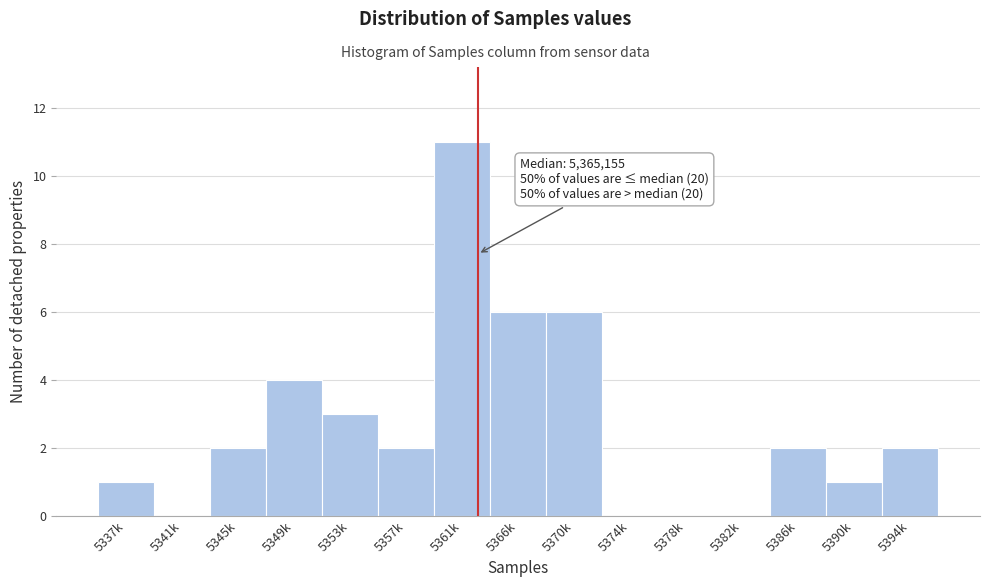

Reading right to left, transcribe all the data shown in this chart.

5394k=2	5390k=1	5386k=2	5382k=0	5378k=0	5374k=0	5370k=6	5366k=6	5361k=11	5357k=2	5353k=3	5349k=4	5345k=2	5341k=0	5337k=1